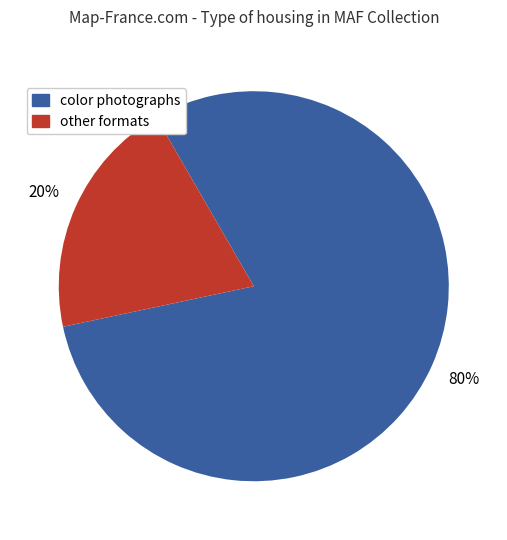

To the nearest percent, what is the average slice percentage?

50%